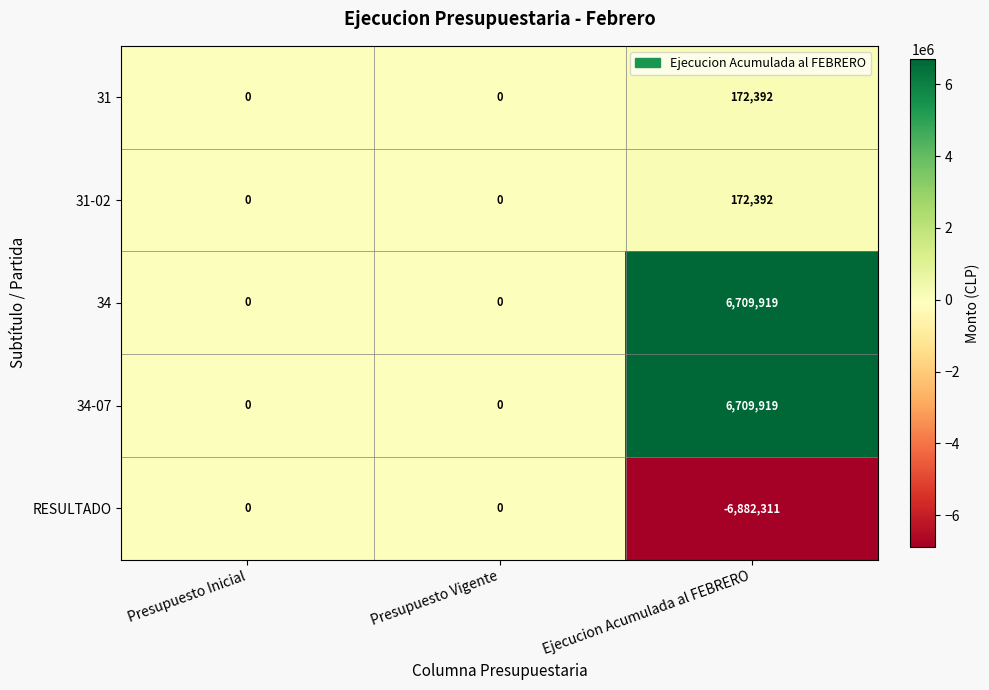

Which series changed the most between Presupuesto Inicial and Ejecucion Acumulada al FEBRERO?

RESULTADO